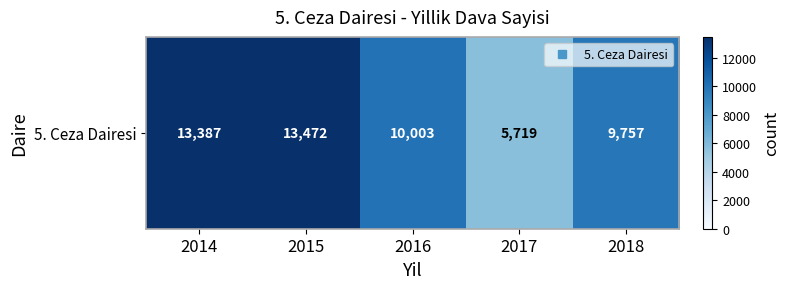

Reading left to right, transcribe all the data shown in this chart.

13387	13472	10003	5719	9757